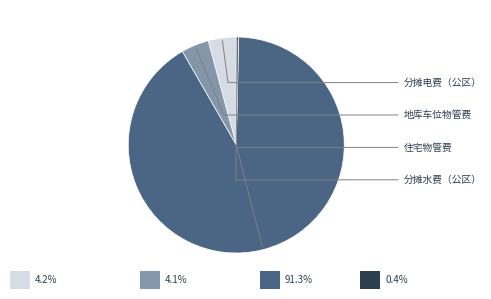

Is there any slice that represents more than half of the pie?

Yes